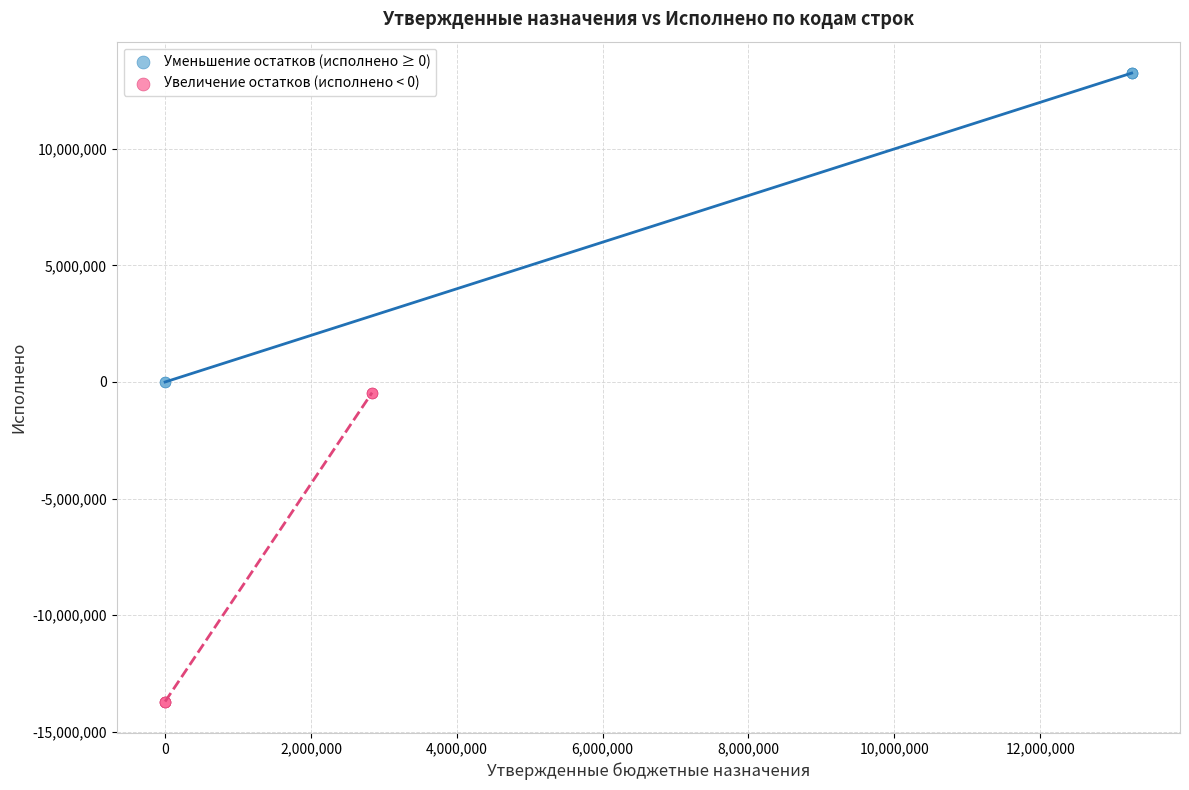

Which series reaches the maximum Y coordinate?

Уменьшение остатков (исполнено ≥ 0)